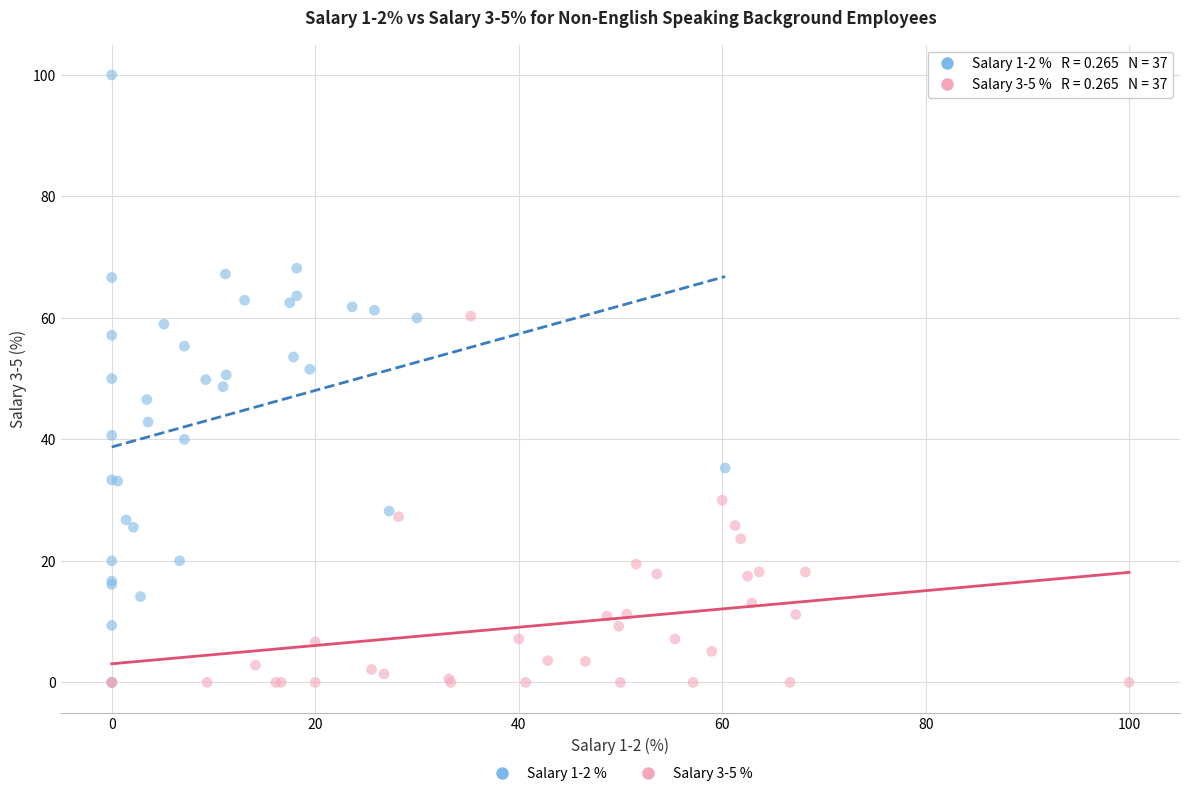

Which series has the widest spread of Y values?

Salary 1-2 %